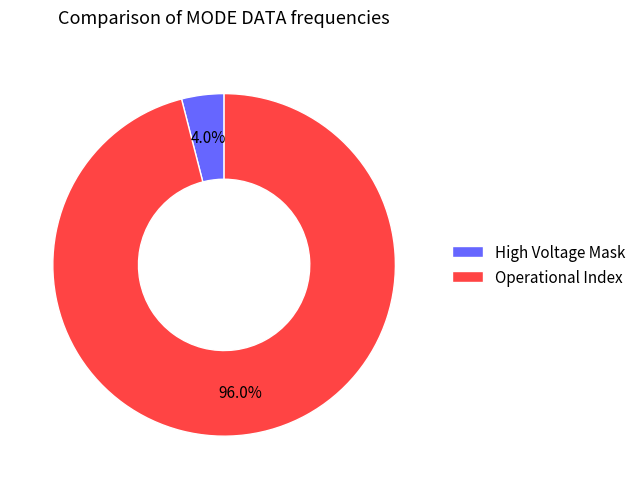

What is the smallest slice in the pie chart?

High Voltage Mask